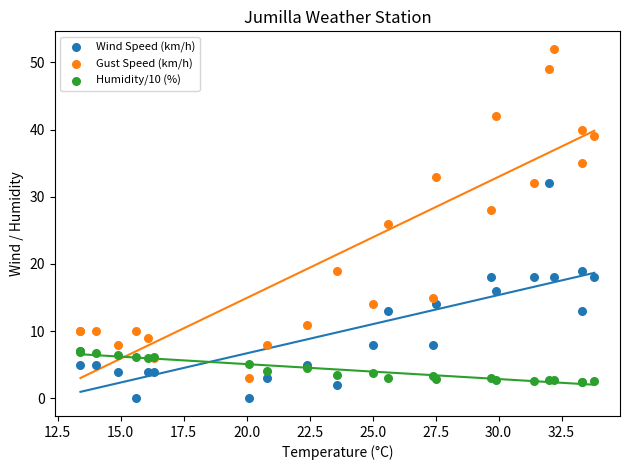

Which series contains the lowest Y value?

Wind Speed (km/h)